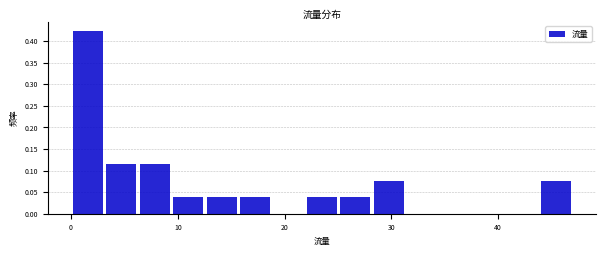

Read against the x-axis, roughly where is the centre of the tallest bar?

2